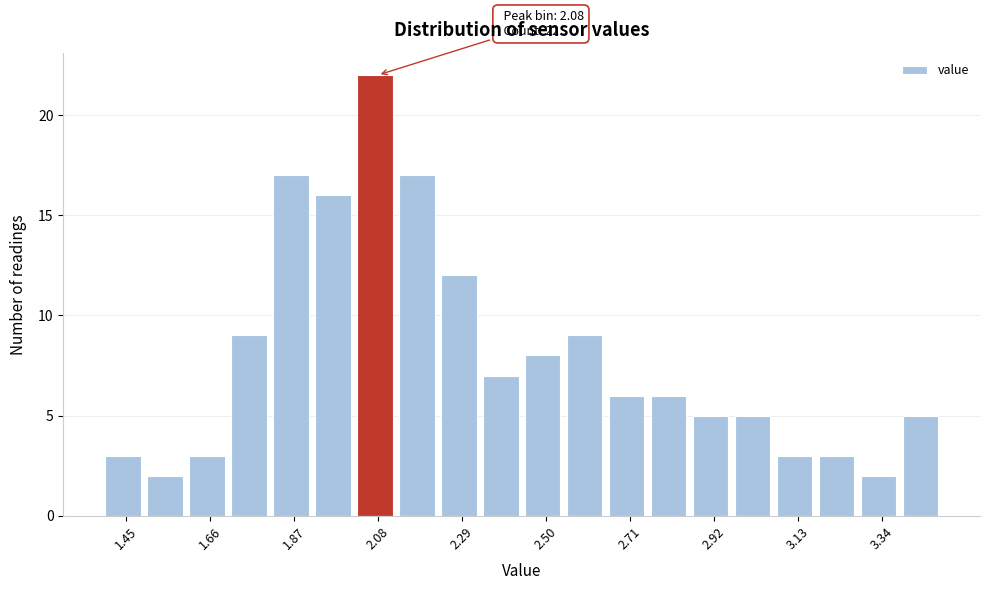

Around what value on the x-axis is the tallest bar? Give the approximate position of its centre, as read against the axis.

2.05